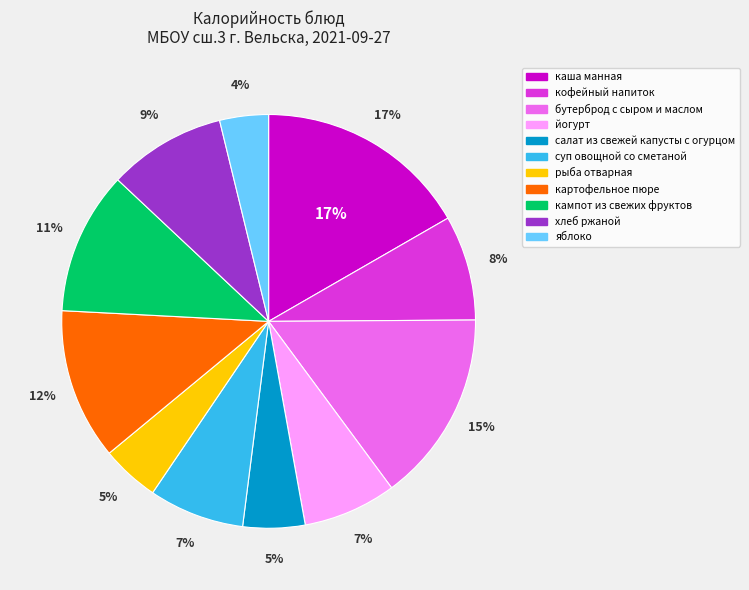

Is there a majority slice in this chart?

No